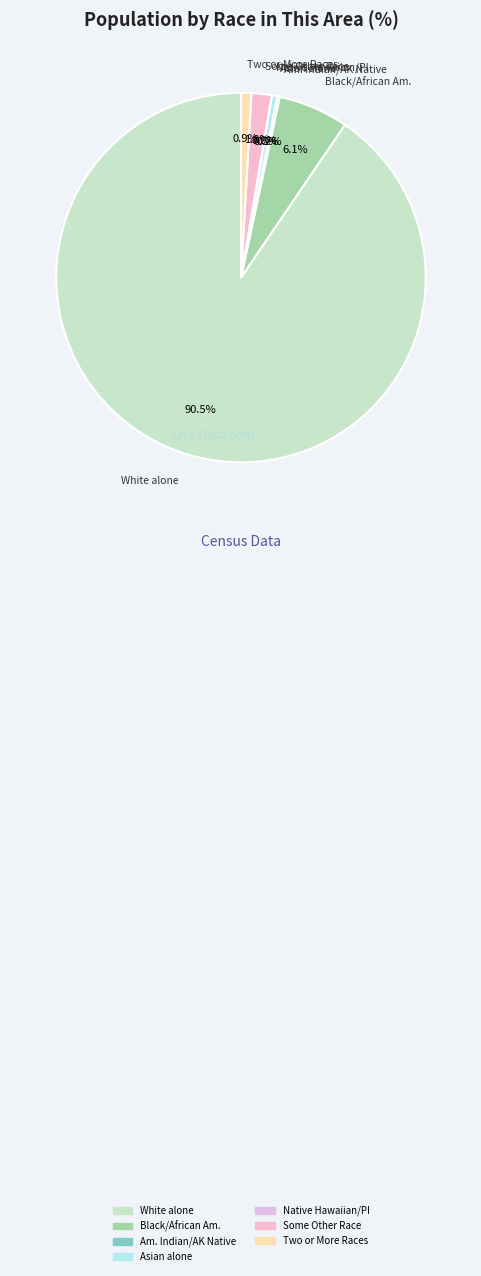

To the nearest percent, what is the difference between the largest and smallest slice percentages?

90%